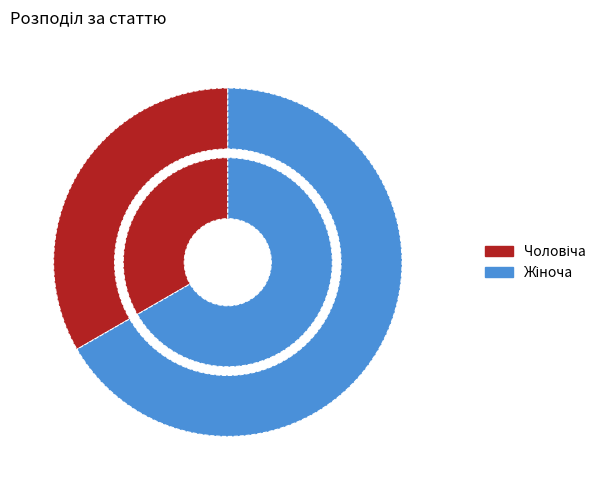

To the nearest percent, what is the difference between the Жіноча and Чоловіча slice percentages?

33%